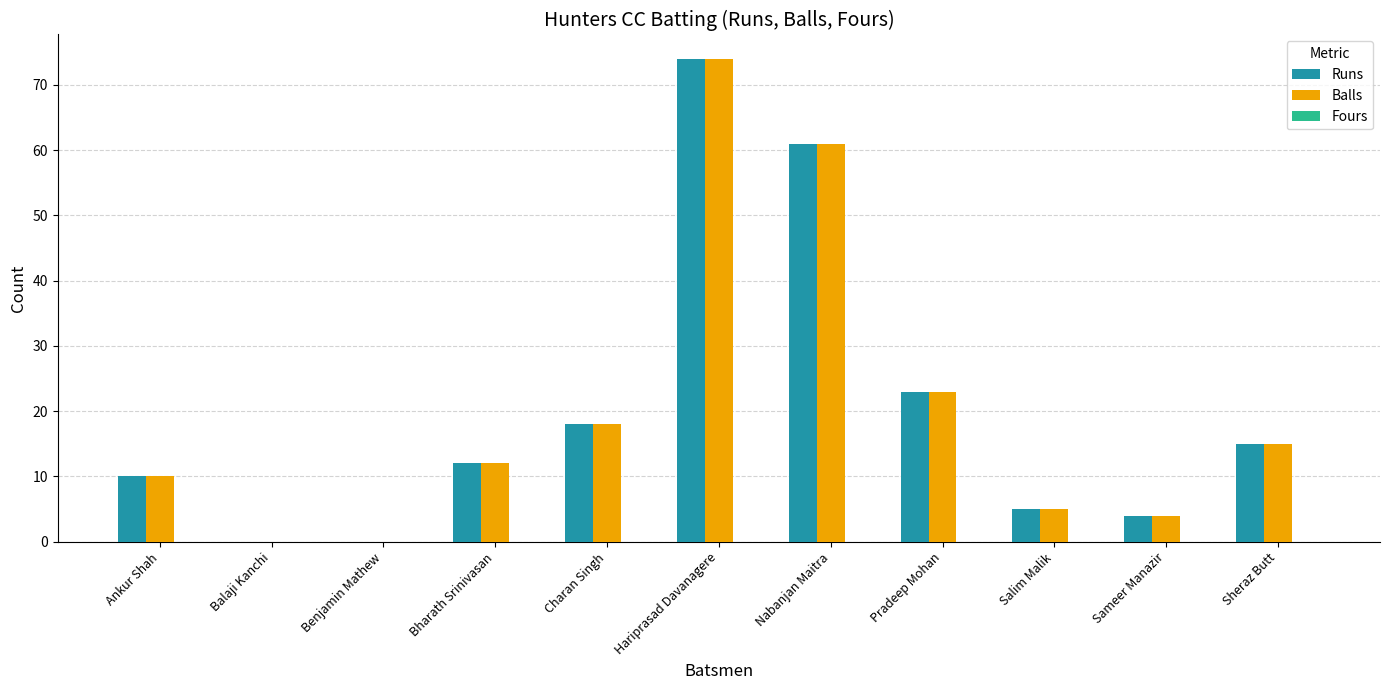

At which label is Runs closest to 37?

Pradeep Mohan